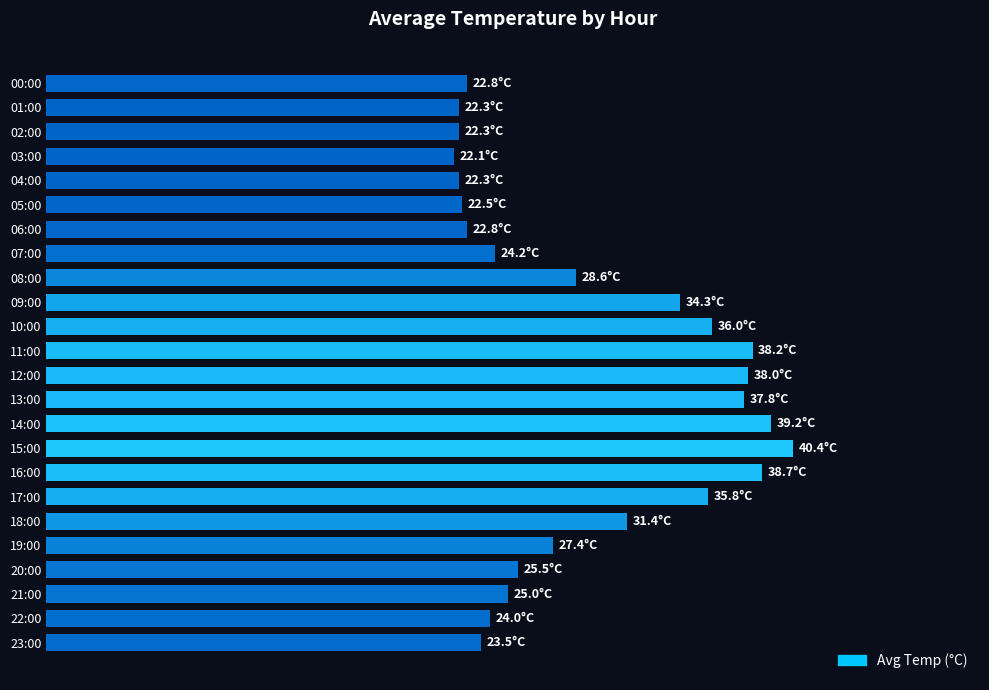

What is the difference between the maximum and minimum values?

18.3